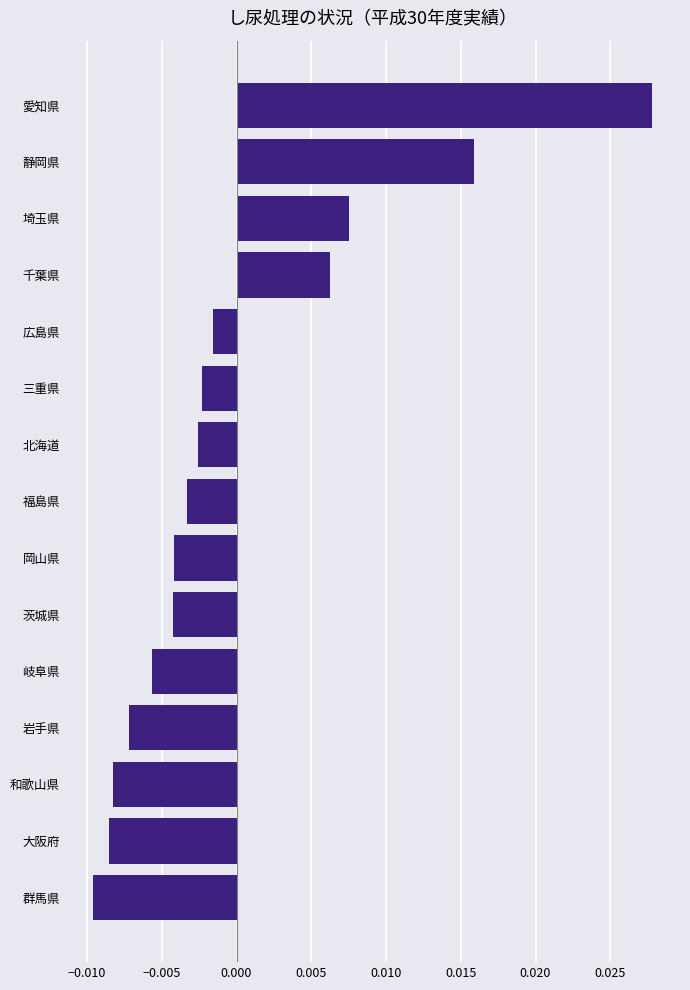

Which category has the highest value across all series?

愛知県